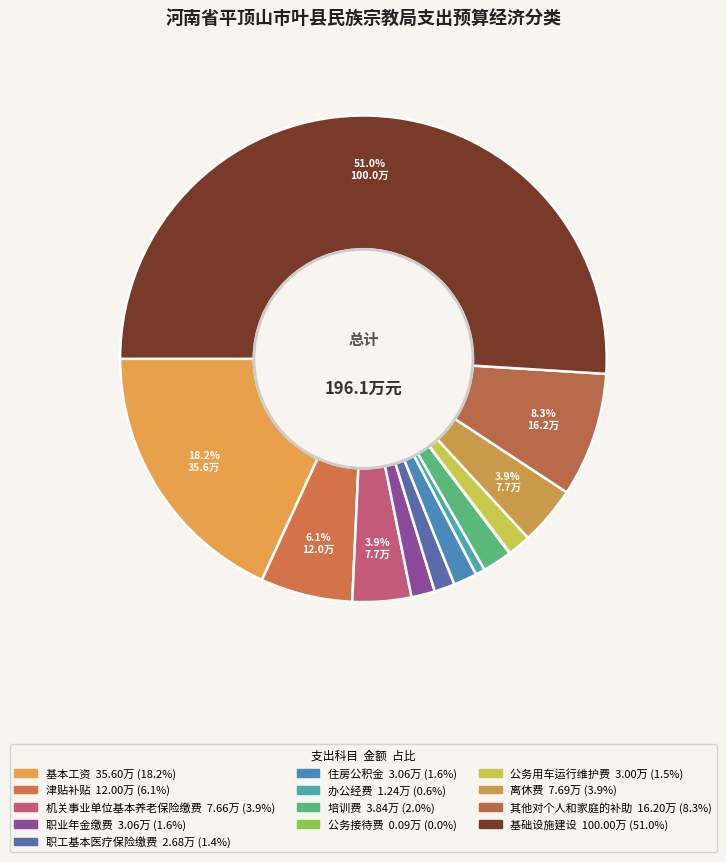

To the nearest percent, what portion does 职工基本医疗保险缴费 represent?

1%